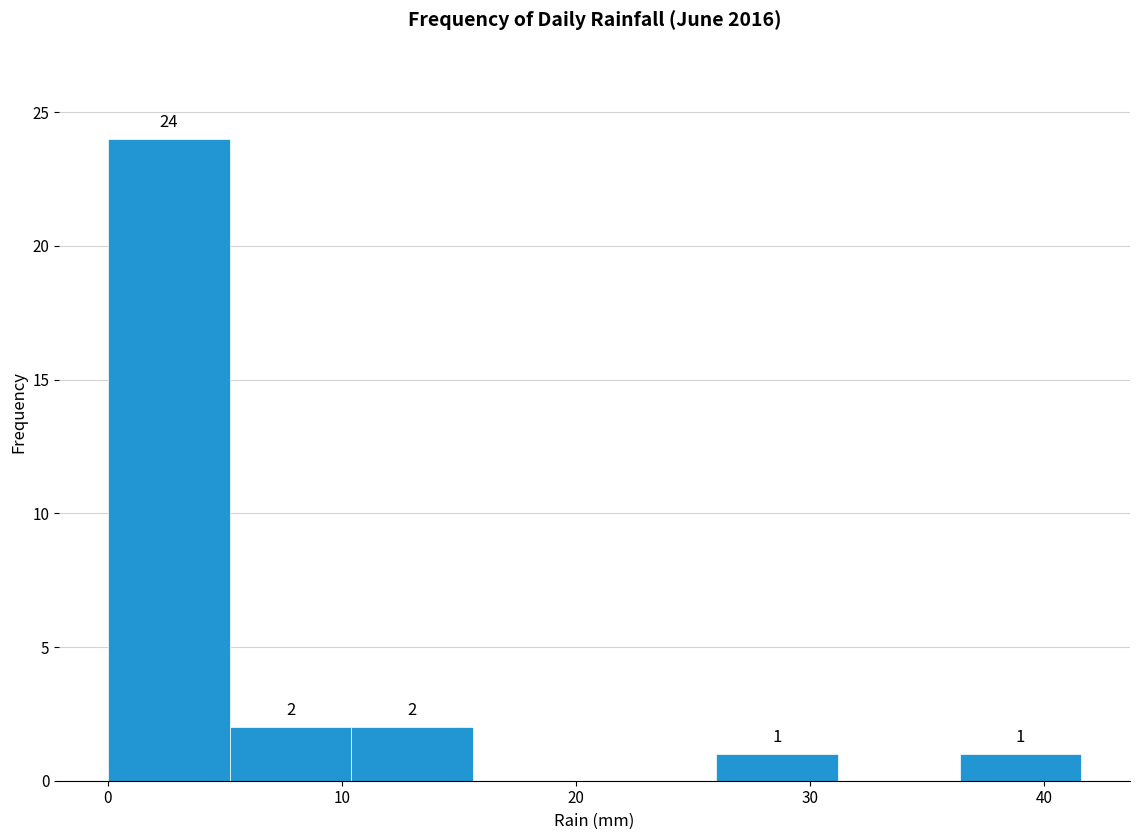

Over which range of the x-axis is the bar tallest?

0.0 to 5.2